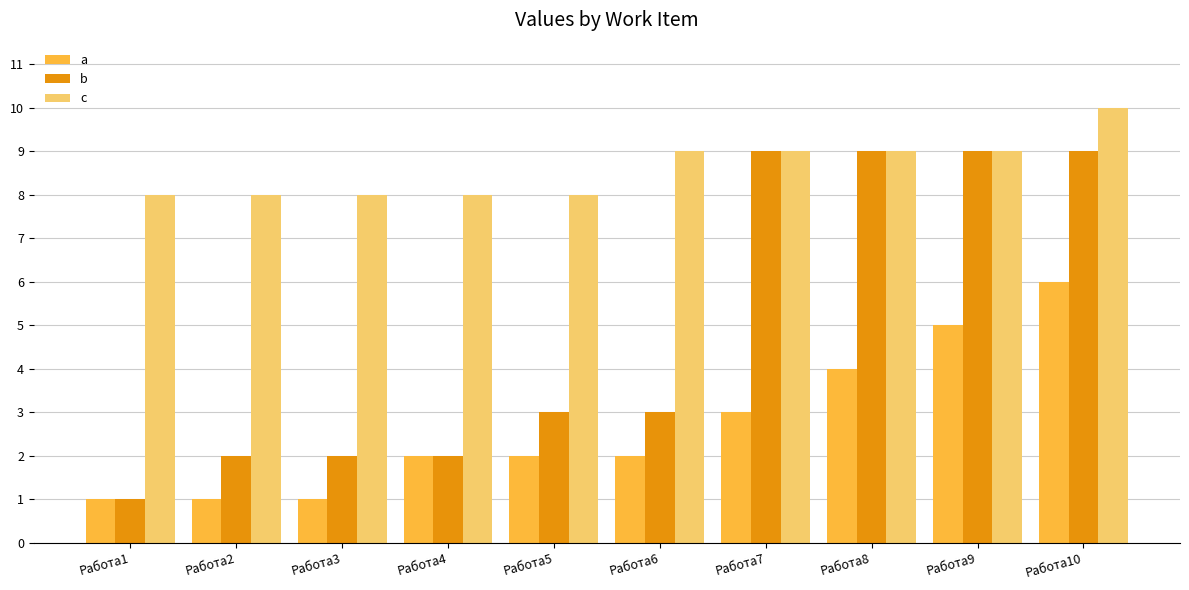

What are all the series names shown in the legend?

a, b, c